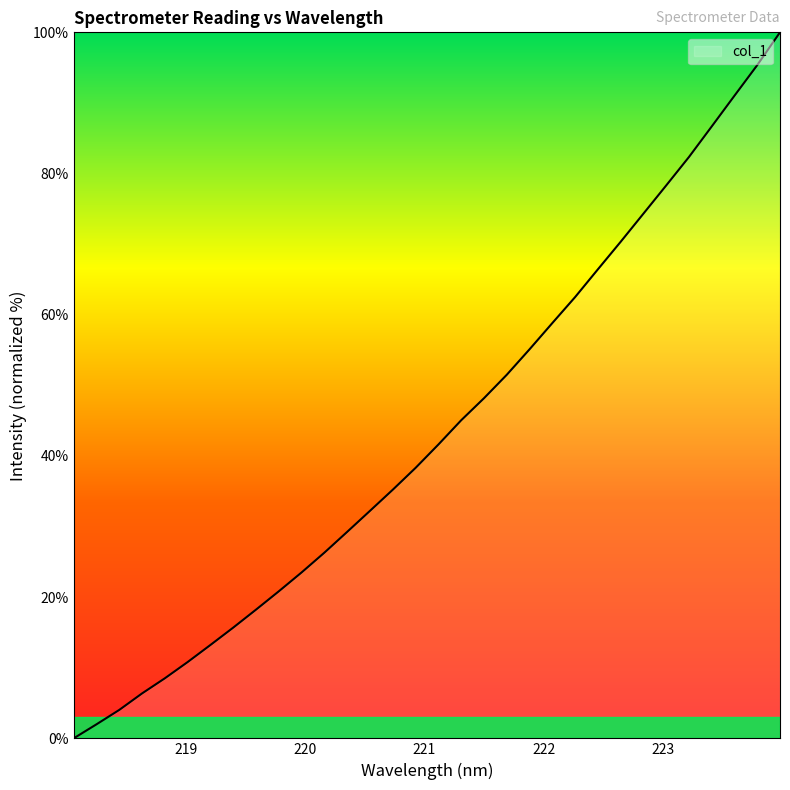

What is the difference between the maximum and minimum values?

100.0